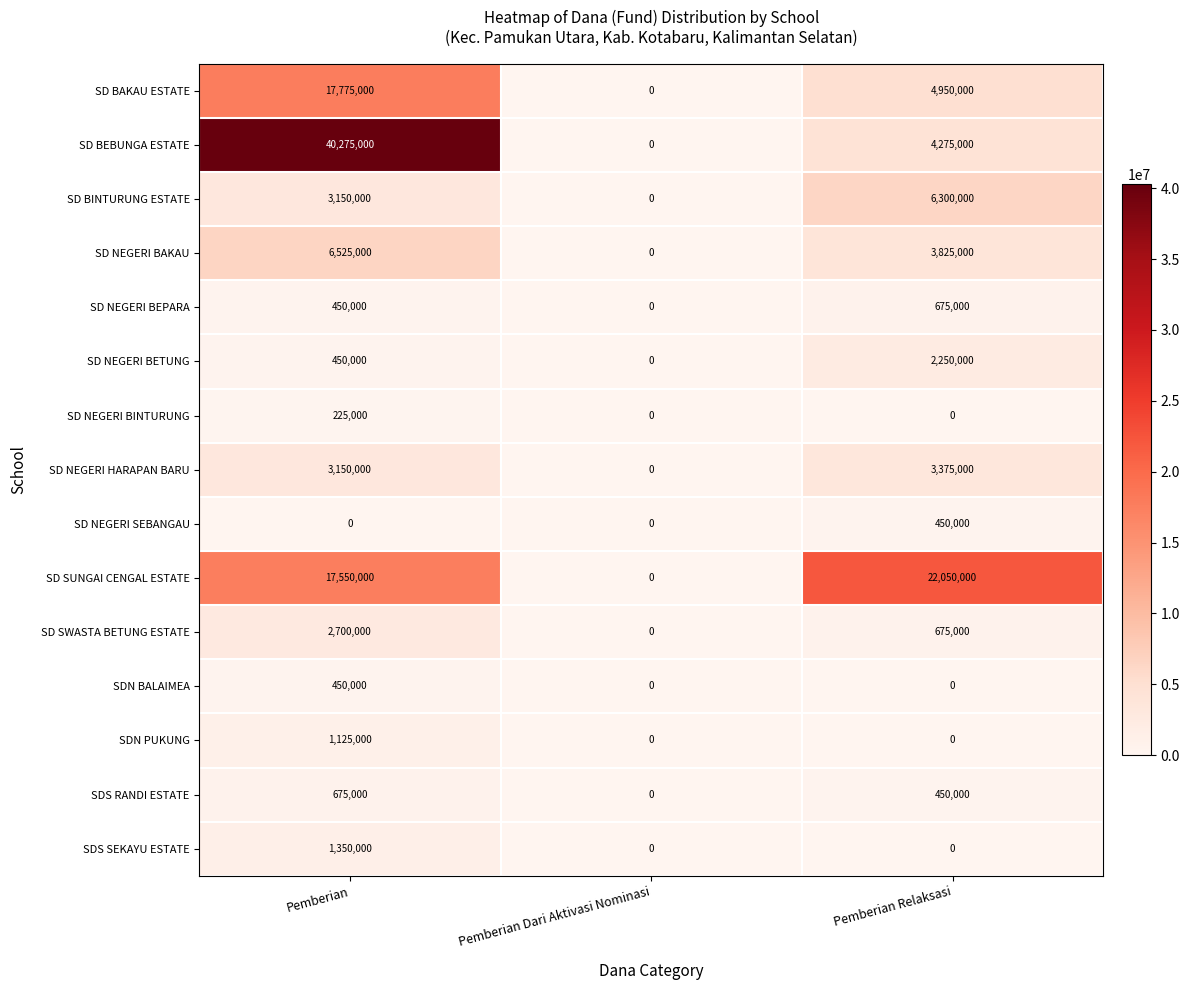

What is the difference between the SD NEGERI HARAPAN BARU values at Pemberian Dari Aktivasi Nominasi and Pemberian?

3150000